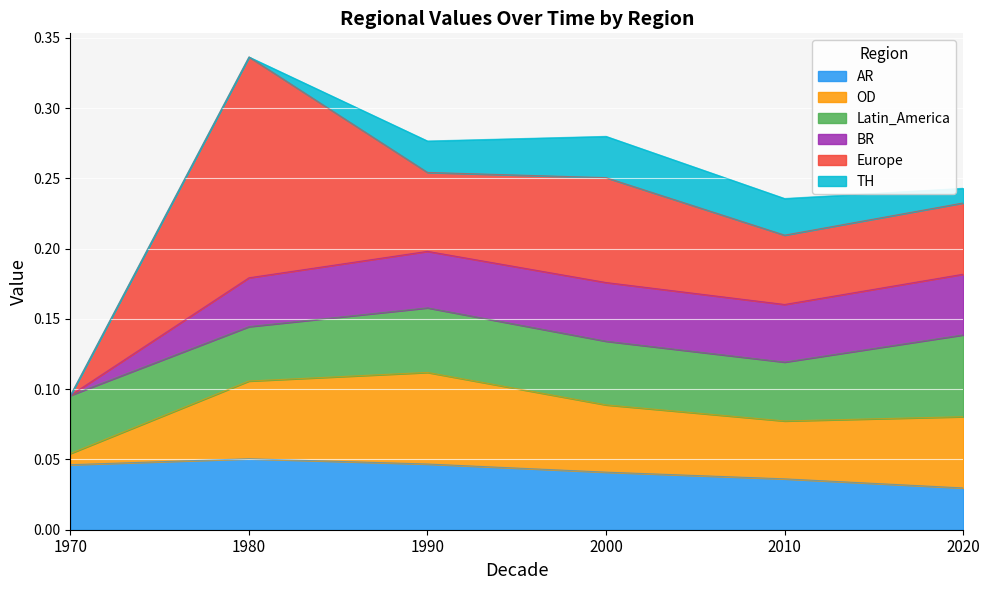

How many interior local valleys does the Europe series have?

2